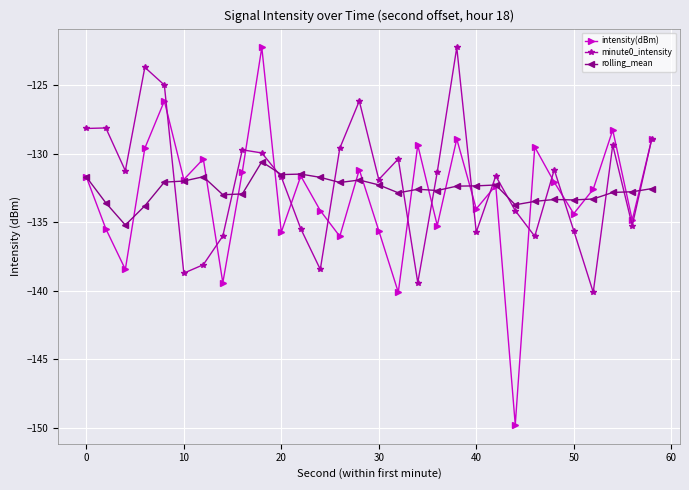

What is the highest value of the intensity(dBm) series?

-122.2